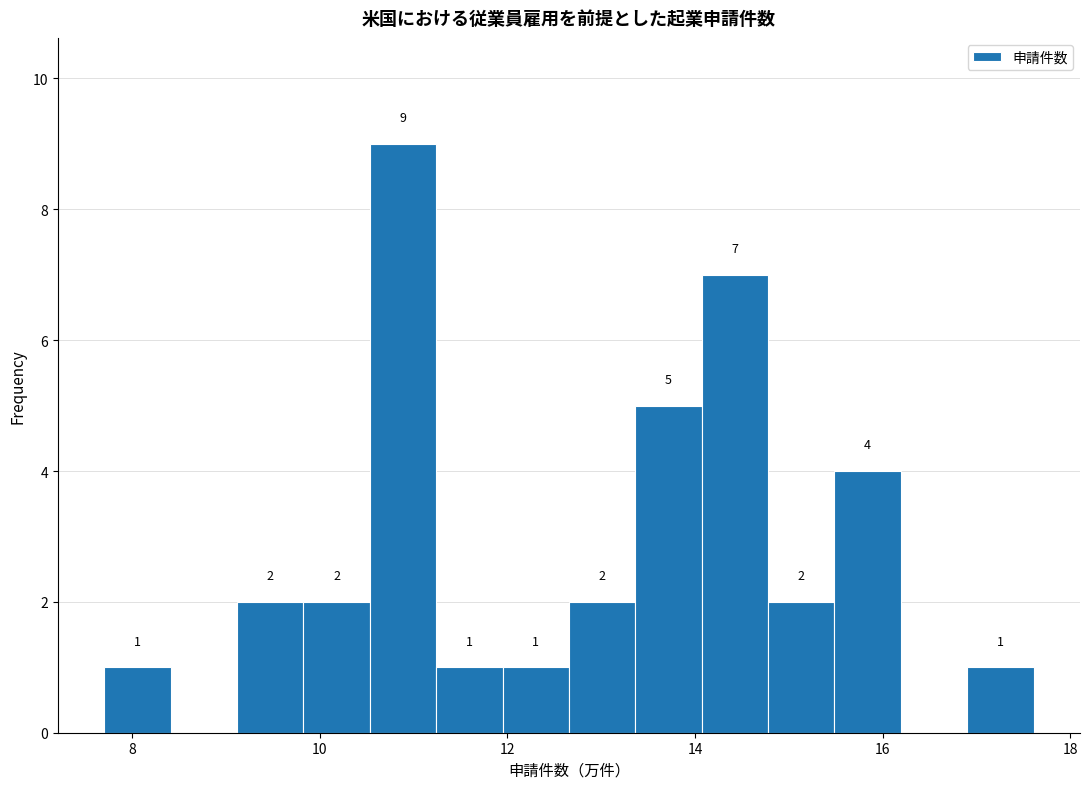

Around what value on the x-axis is the tallest bar? Give the approximate position of its centre, as read against the axis.

10.8